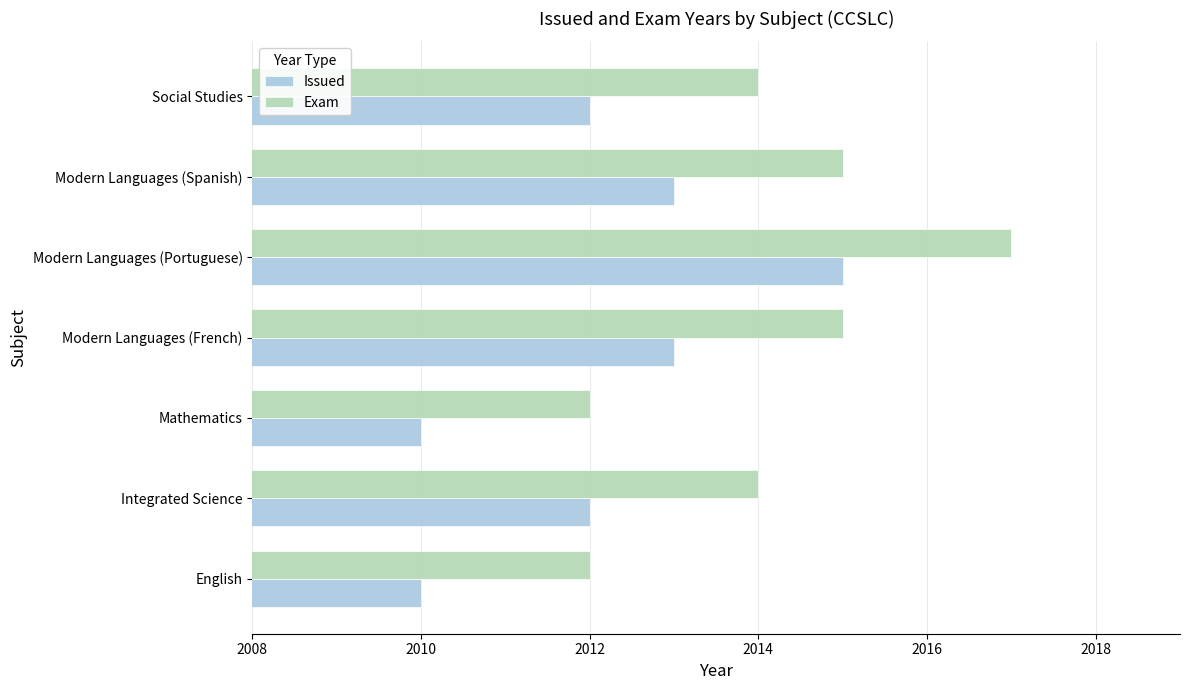

List the series in order of their overall mean, highest first.

Exam, Issued